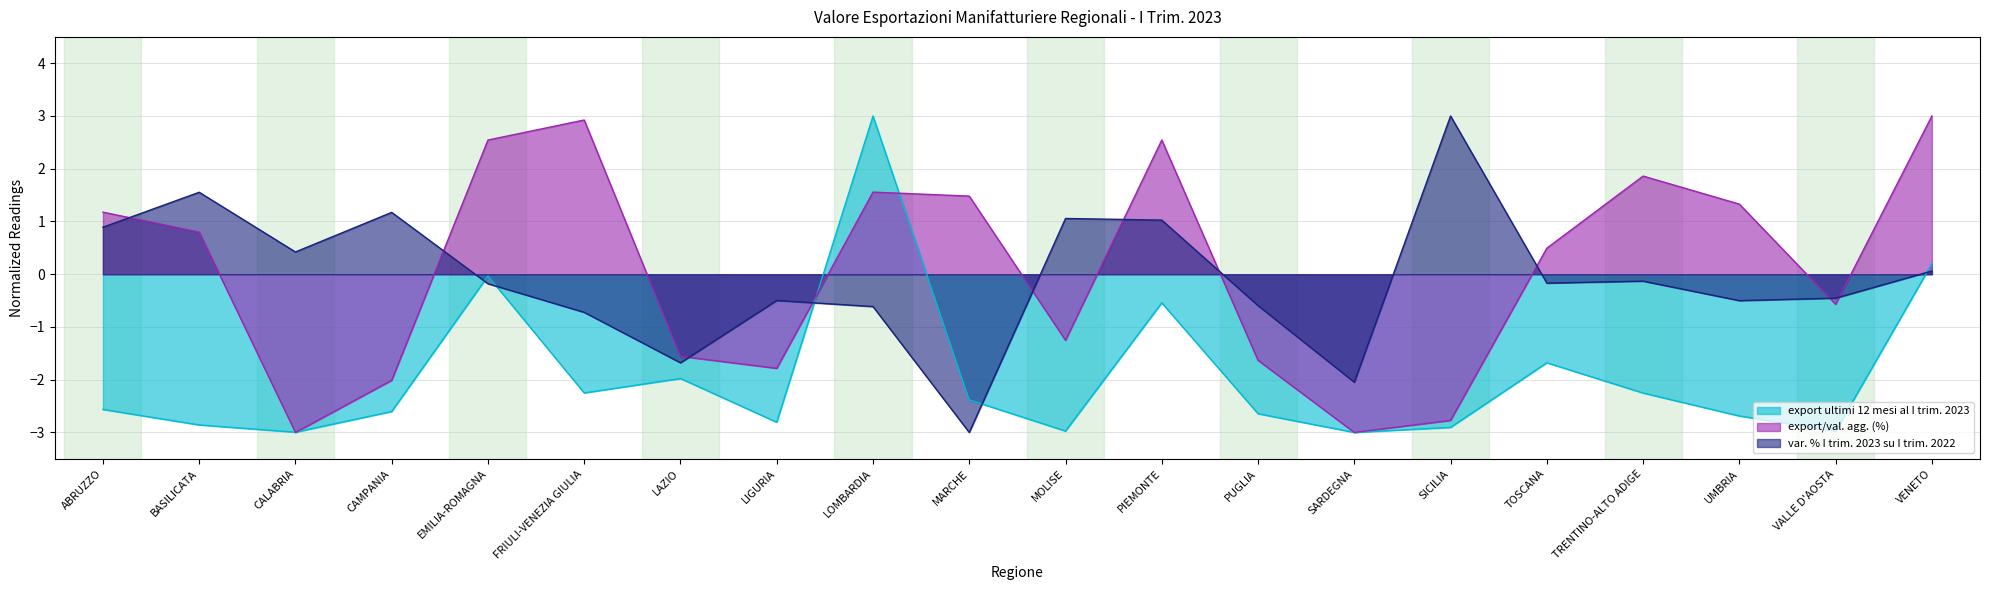

Which category has the lowest value across all series?

SARDEGNA